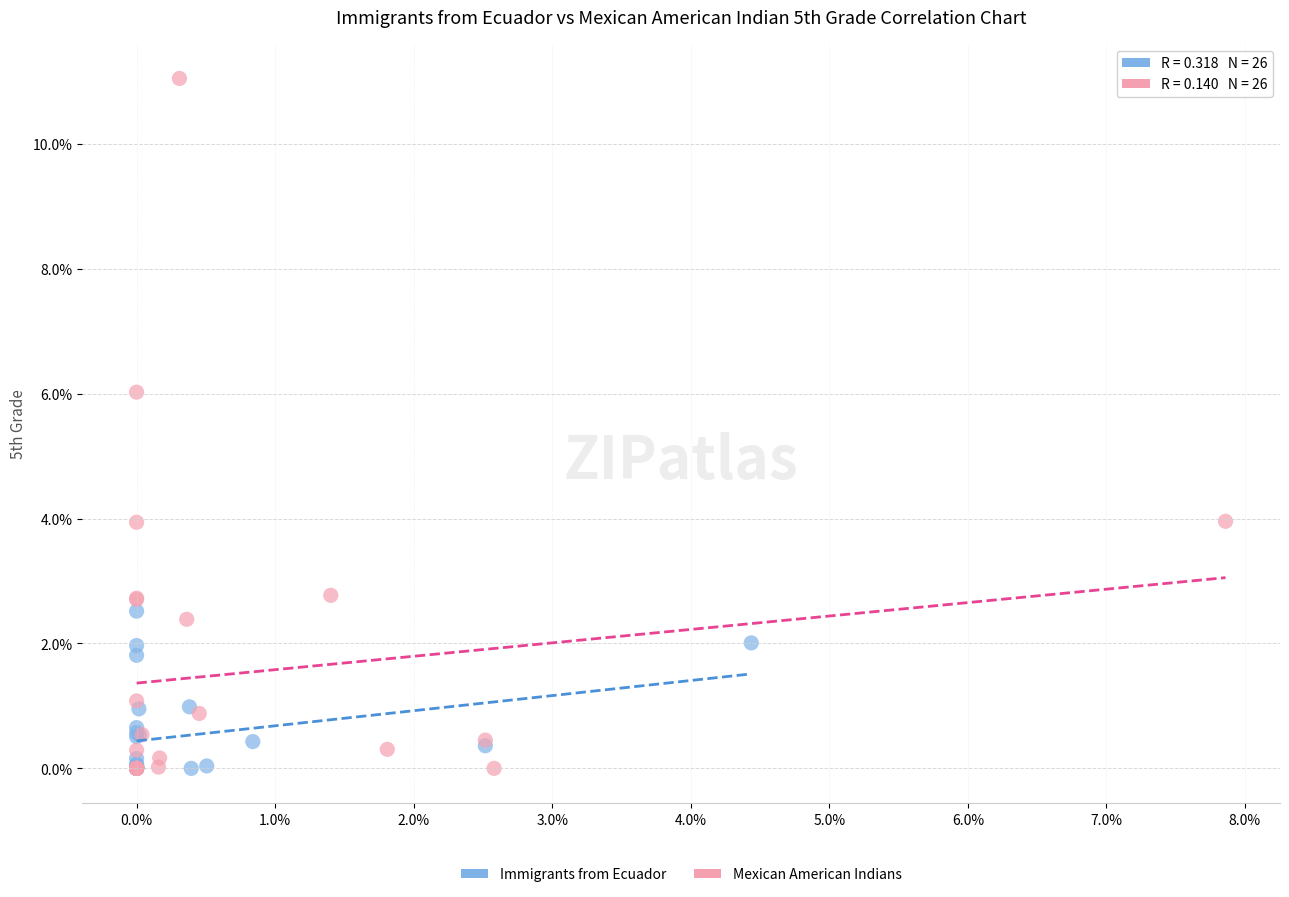

Which series has the largest Y range (max minus min)?

Mexican American Indians